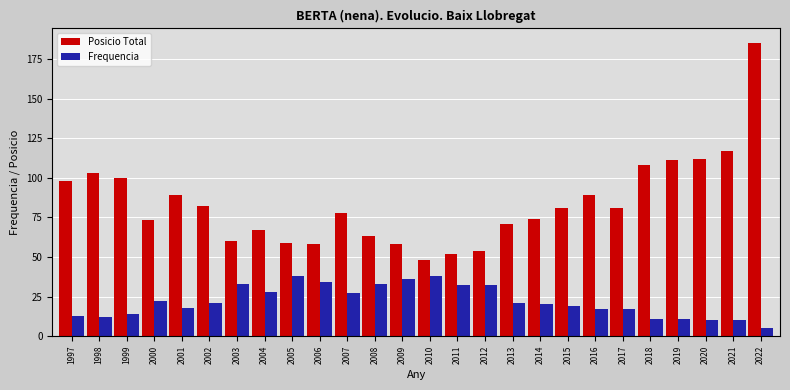

Reading left to right, extract all data points from this chart.

Posicio Total: 98	103	100	73	89	82	60	67	59	58	78	63	58	48	52	54	71	74	81	89	81	108	111	112	117	185
Frequencia: 13	12	14	22	18	21	33	28	38	34	27	33	36	38	32	32	21	20	19	17	17	11	11	10	10	5